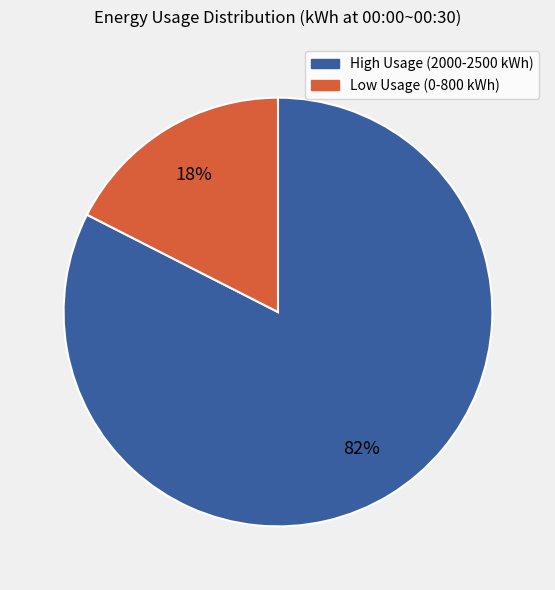

To the nearest percent, what is the average slice percentage?

50%